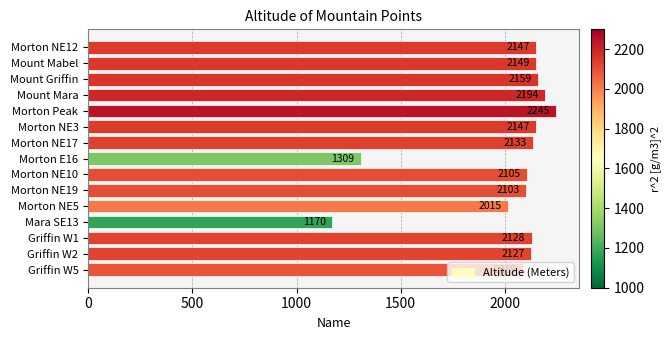

How many distinct data groups are displayed?

1